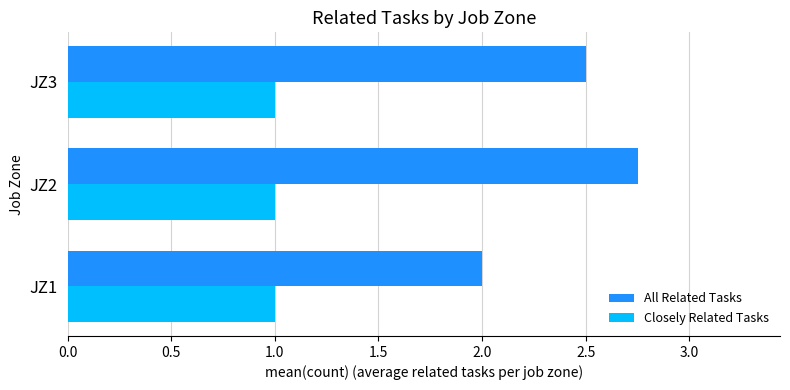

True or false: All Related Tasks has a value of 2.5 at JZ3.

True